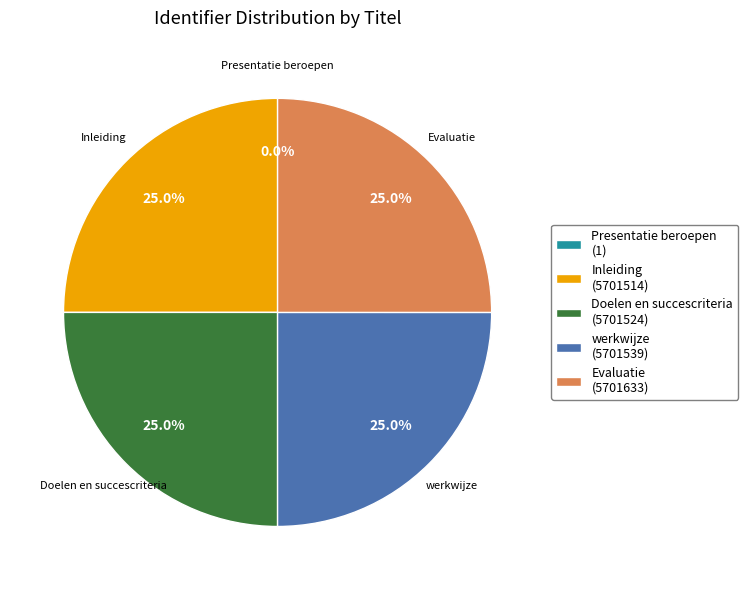

Approximately how many times larger is the value at Doelen en succescriteria (5701524) compared to werkwijze (5701539)?

1.0